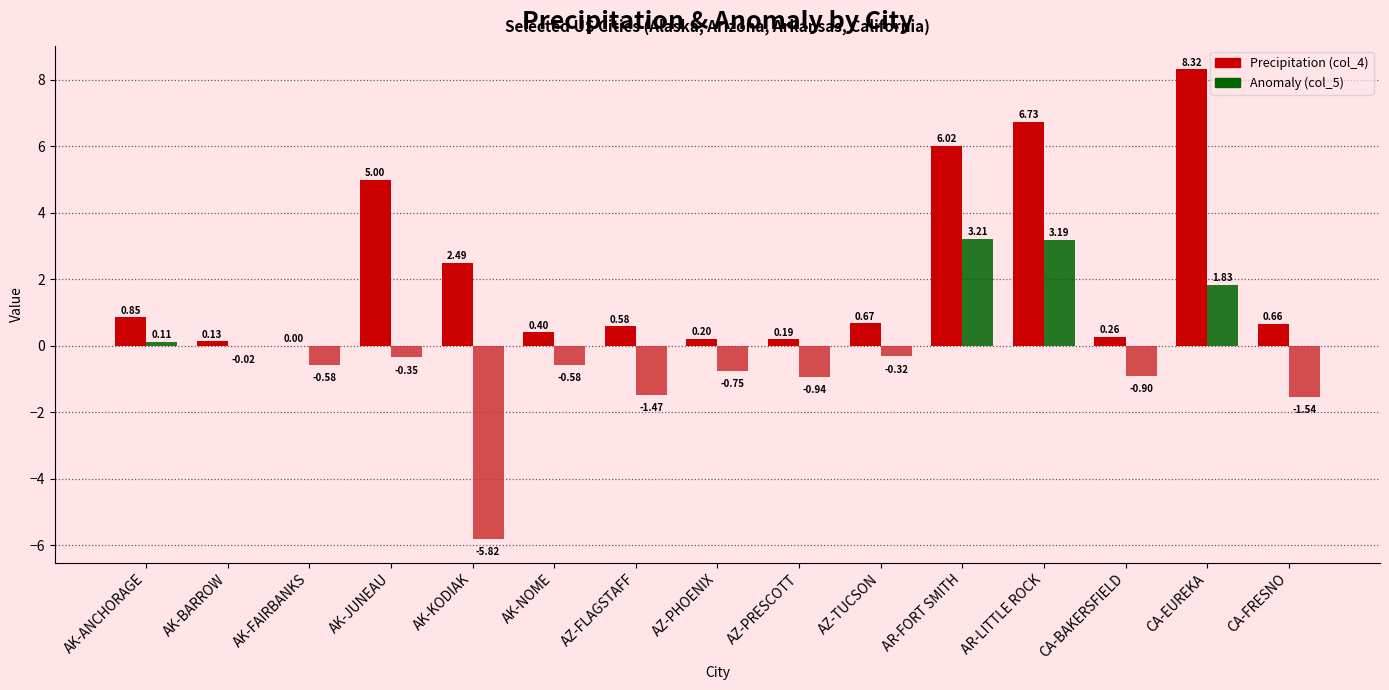

How many positive values does the Anomaly (col_5) series have?

4